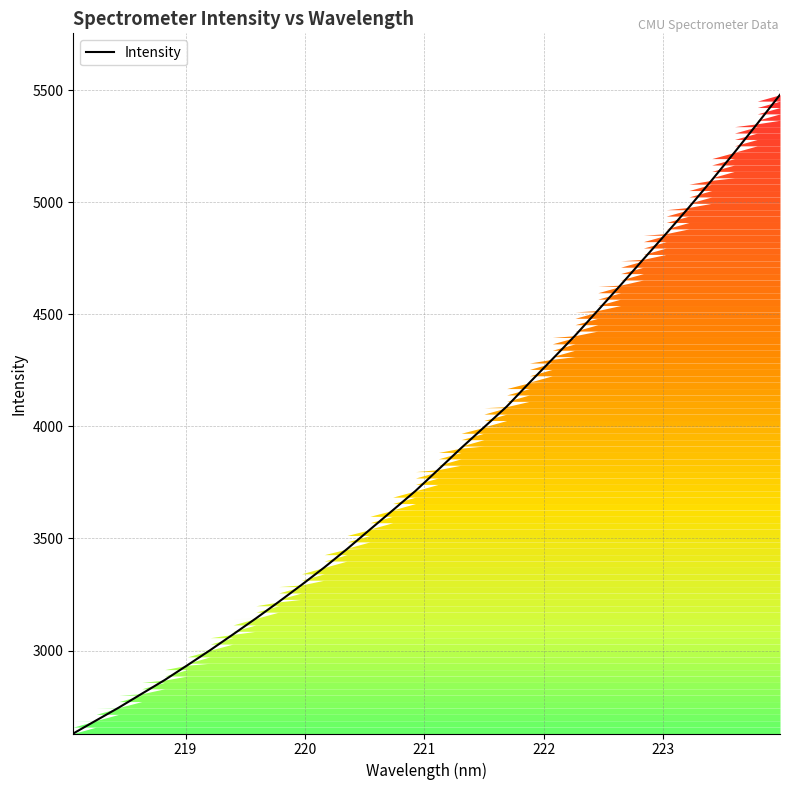

What is the difference between the maximum and minimum values?

2850.9